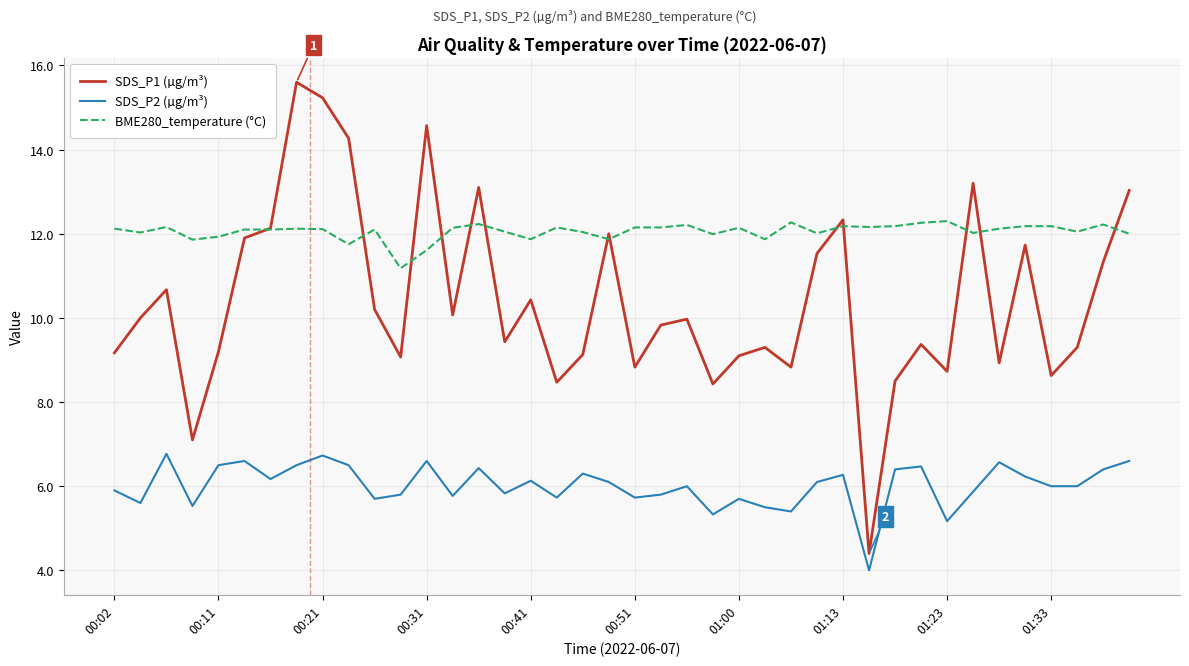

How many categories are shown in the chart?

40